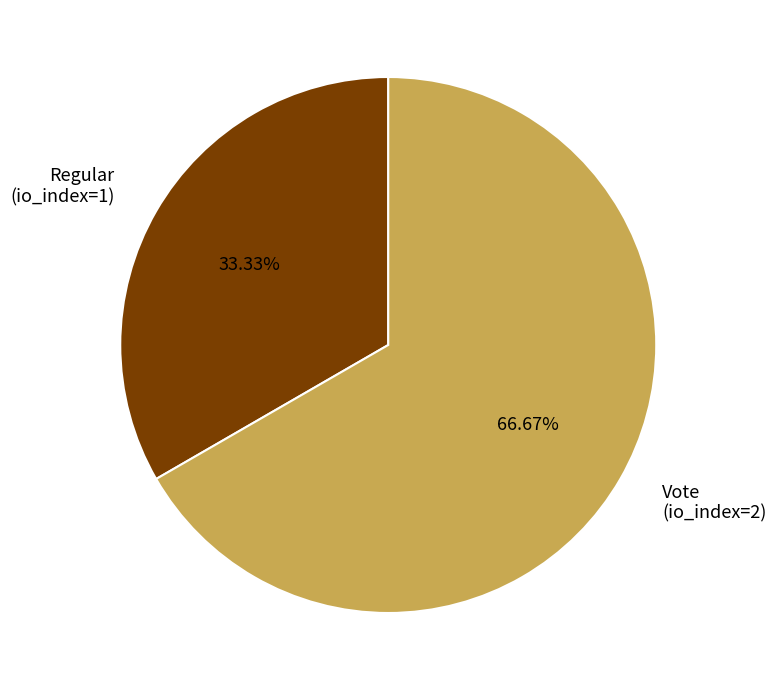

Rank the categories by value from highest to lowest.

Vote (io_index=2), Regular (io_index=1)